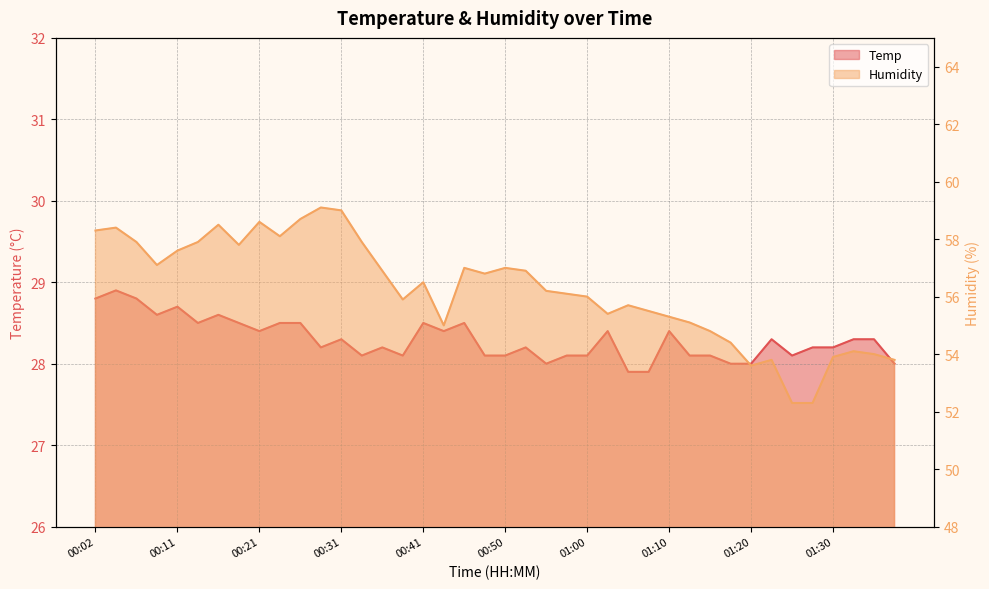

What position from the left is 01:03?

26